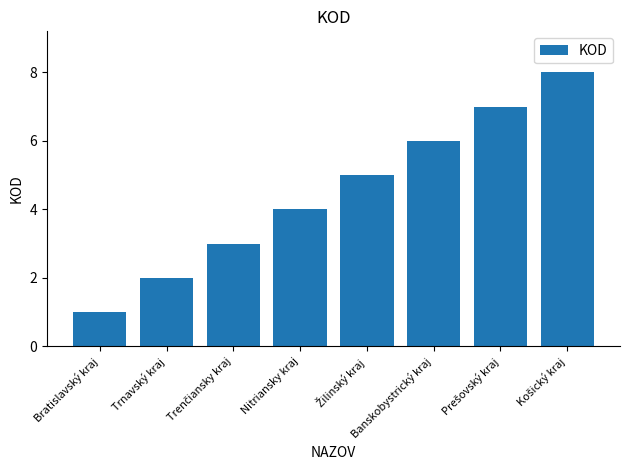

Which has a higher value, Nitriansky kraj or Bratislavský kraj?

Nitriansky kraj